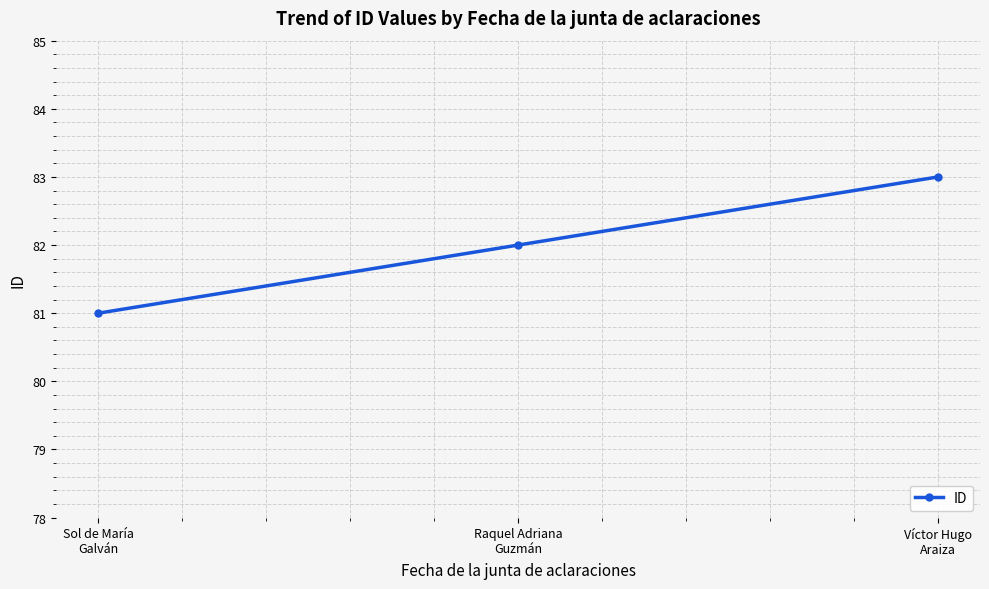

Between Sol de María
Galván and Víctor Hugo
Araiza, which is larger?

Víctor Hugo
Araiza